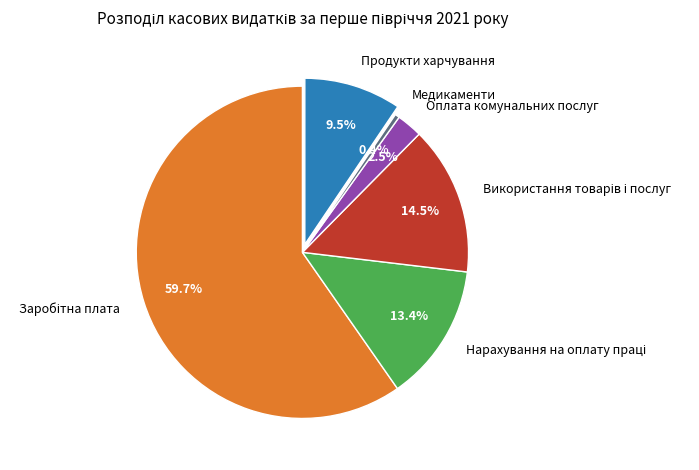

How much of the chart is everything except Оплата комунальних послуг?

97.5%